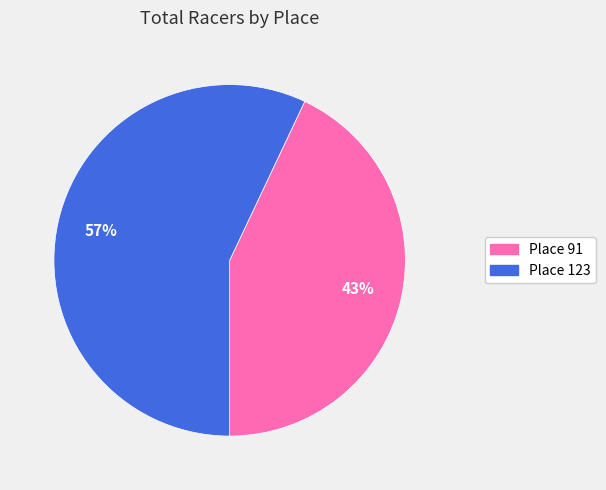

Count the number of slices in the pie.

2